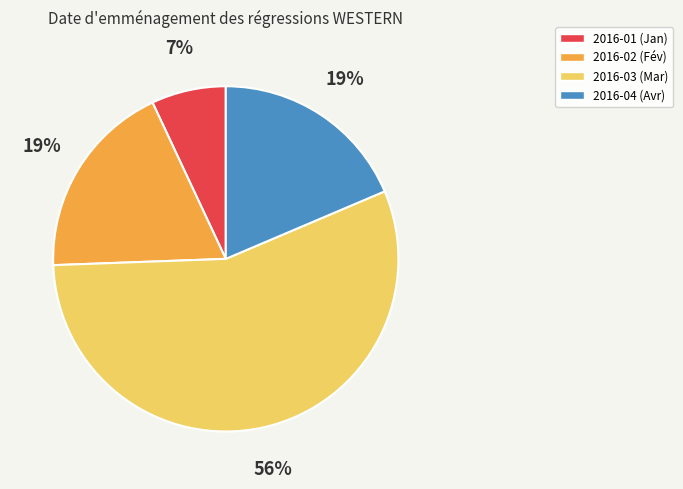

Is the sum of 2016-01 and 2016-02 greater than half?

No